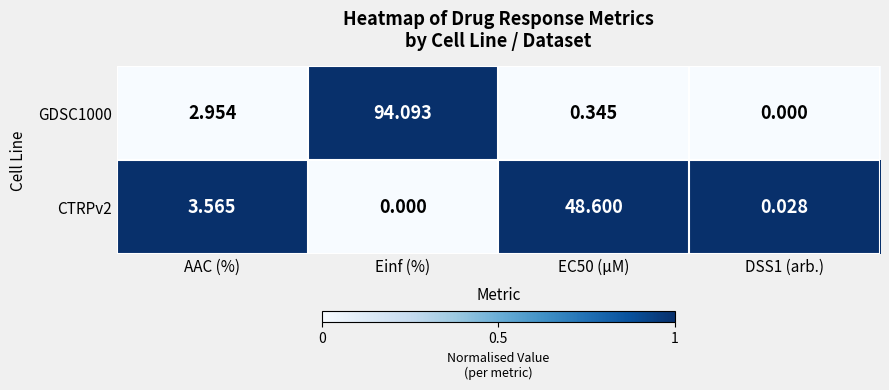

Count the number of data series in this chart.

2